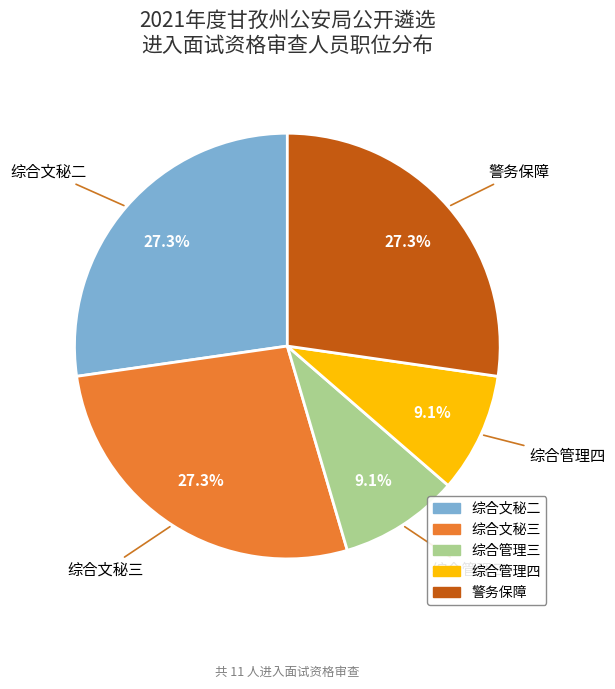

Count the number of slices in the pie.

5